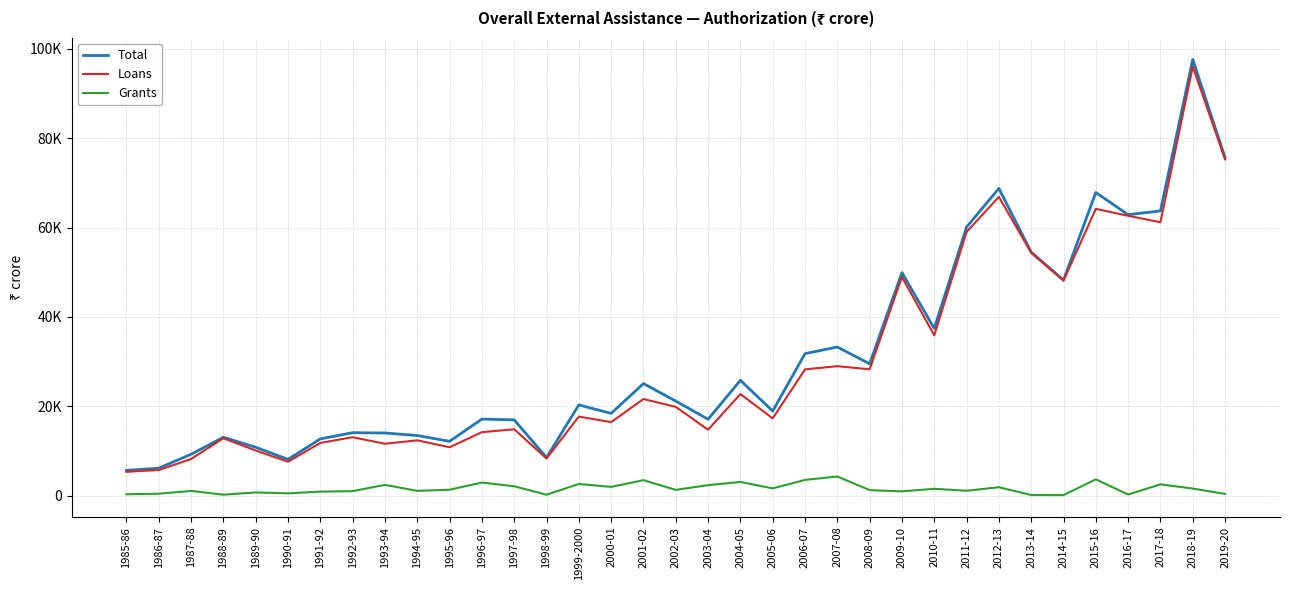

What is the spread (max minus min) of values at 2006-07?

28271.0